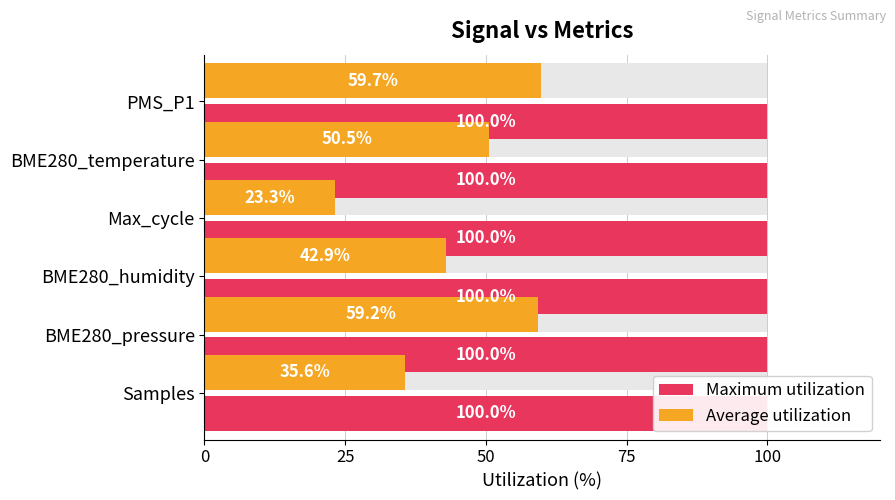

How many bars are there in total?

12